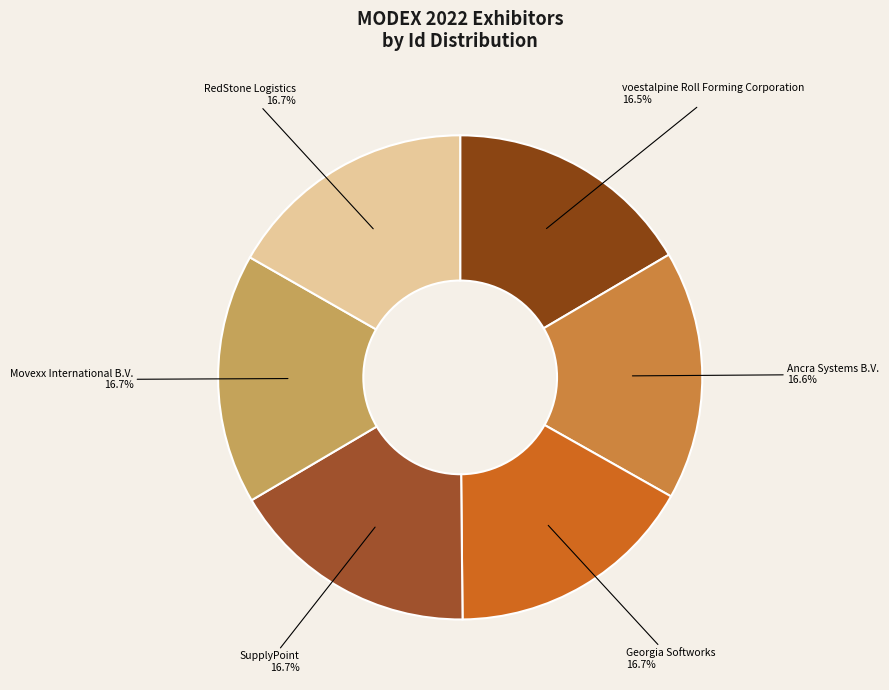

True or false: Movexx International B.V. accounts for 29% of the total.

False